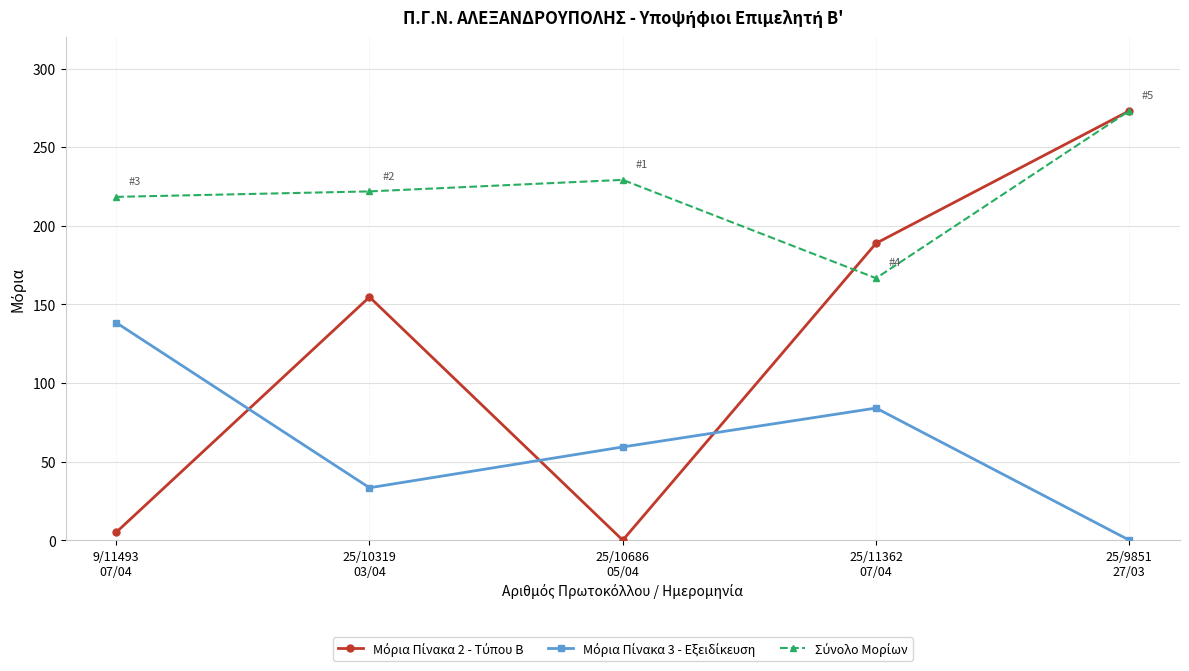

How many distinct data groups are displayed?

3